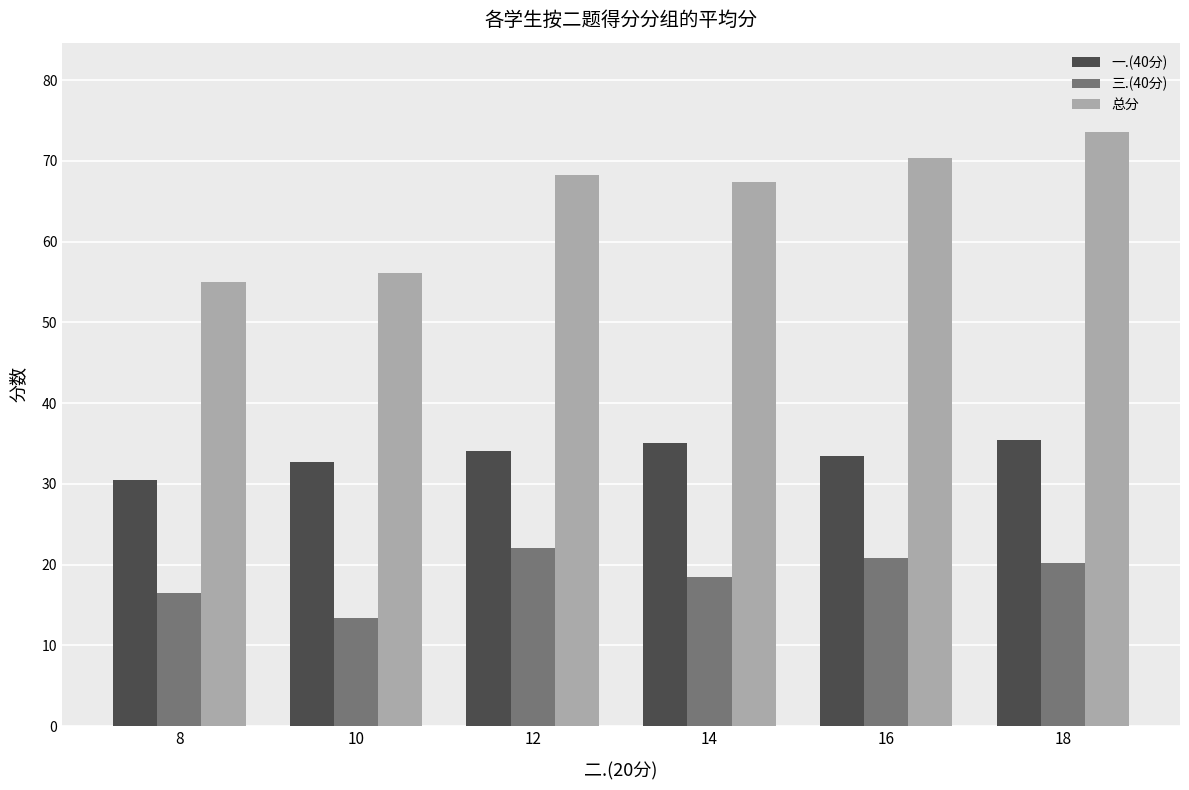

Does the chart contain stacked bars?

No